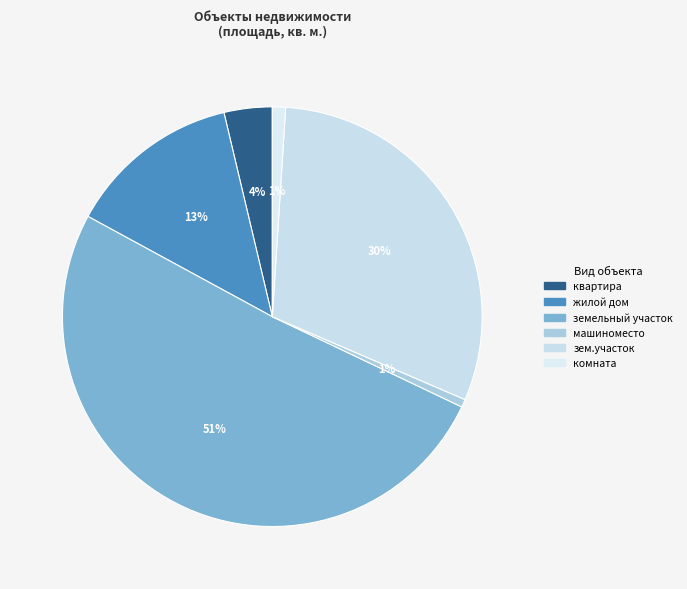

To the nearest percent, what is the combined percentage of квартира and зем.участок?

34%